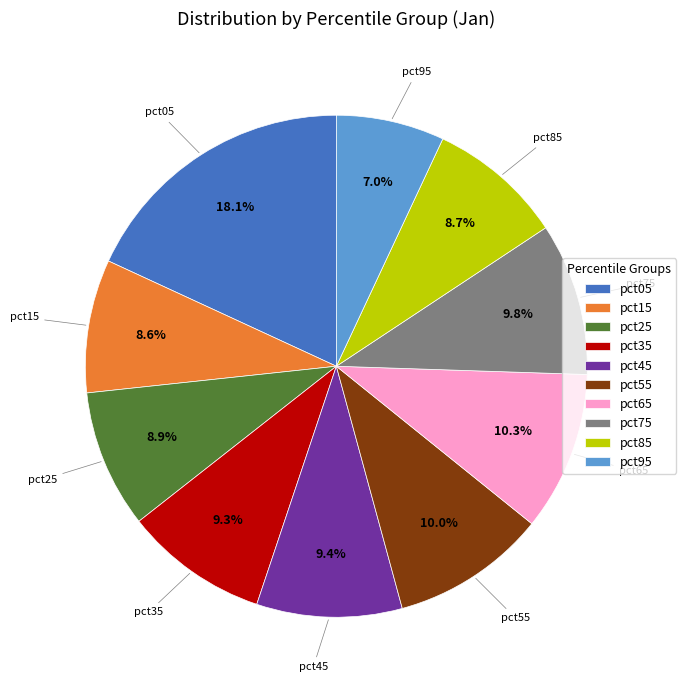

Approximately how many times larger is the value at pct85 compared to pct05?

0.5